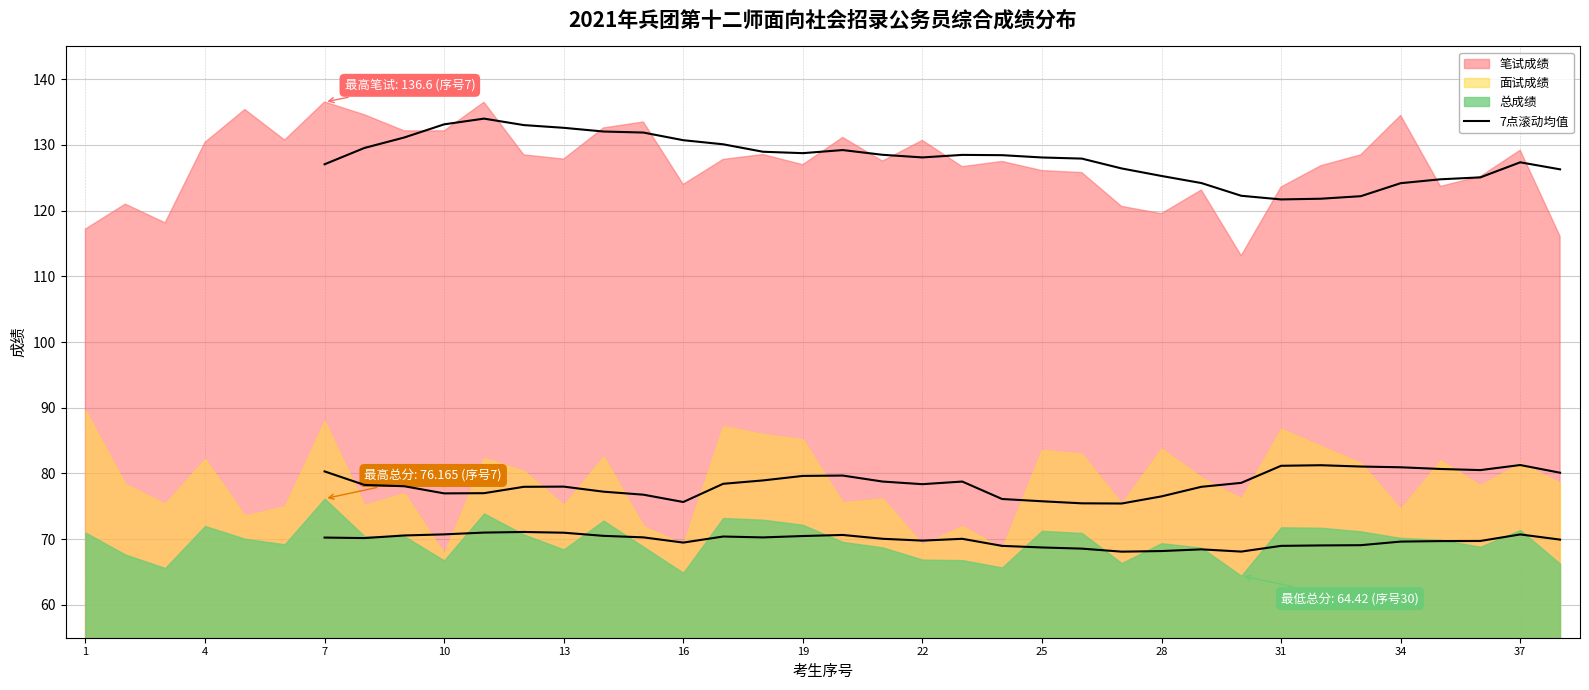

Reading left to right, extract all data points from this chart.

笔试成绩: 1=117.2	2=121.0	3=118.2	4=130.4	5=135.4	6=130.8	7=136.6	8=134.6	9=132.2	10=132.2	11=136.5	12=128.5	13=127.8	14=132.6	15=133.5	16=124.0	17=127.8	18=128.6	19=127.0	20=131.2	21=127.5	22=130.7	23=126.7	24=127.5	25=126.1	26=125.8	27=120.7	28=119.5	29=123.2	30=113.2	31=123.6	32=126.8	33=128.5	34=134.5	35=123.7	36=125.2	37=129.2	38=116.1
面试成绩: 1=89.6	2=78.4	3=75.4	4=82.2	5=73.6	6=75.0	7=88.0	8=75.2	9=77.0	10=67.8	11=82.4	12=80.4	13=75.2	14=82.6	15=72.0	16=69.2	17=87.2	18=86.0	19=85.2	20=75.6	21=76.2	22=69.2	23=72.0	24=68.6	25=83.6	26=83.0	27=75.4	28=83.8	29=79.4	30=76.2	31=86.8	32=84.2	33=81.6	34=74.6	35=82.0	36=78.2	37=81.6	38=78.6
总成绩: 1=71.0	2=67.7	3=65.6	4=72.0	5=70.1	6=69.2	7=76.2	8=70.5	9=70.4	10=66.8	11=73.9	12=70.7	13=68.4	14=72.8	15=68.8	16=64.9	17=73.2	18=73.0	19=72.2	20=69.6	21=68.7	22=66.9	23=66.8	24=65.7	25=71.3	26=70.9	27=66.4	28=69.4	29=68.7	30=64.4	31=71.8	32=71.7	33=71.2	34=70.2	35=69.9	36=68.8	37=71.4	38=66.3